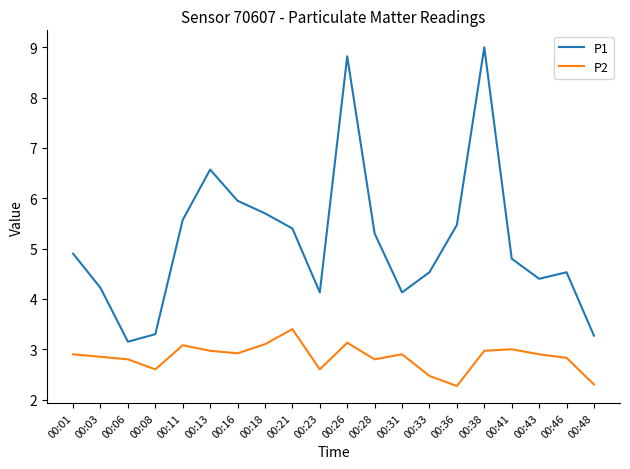

What is the smallest value displayed?

2.3